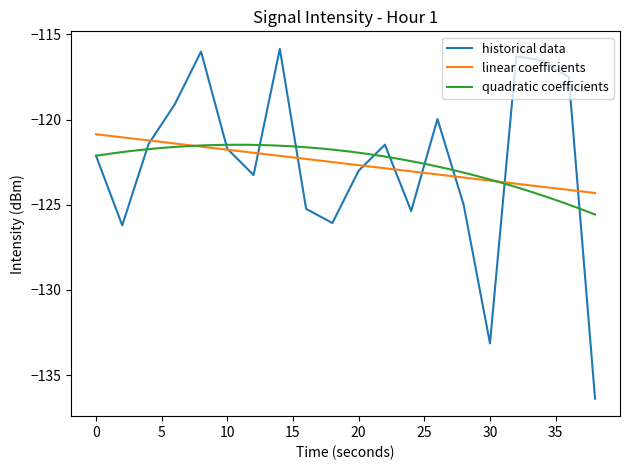

The historical data series shows -123.0 at 20. True or false?

True